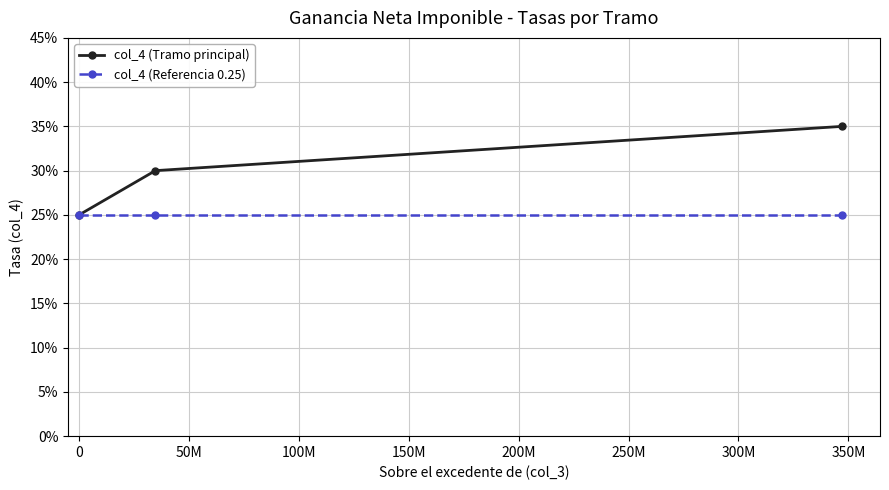

What are all the series names shown in the legend?

col_4 (Tramo principal), col_4 (Referencia 0.25)